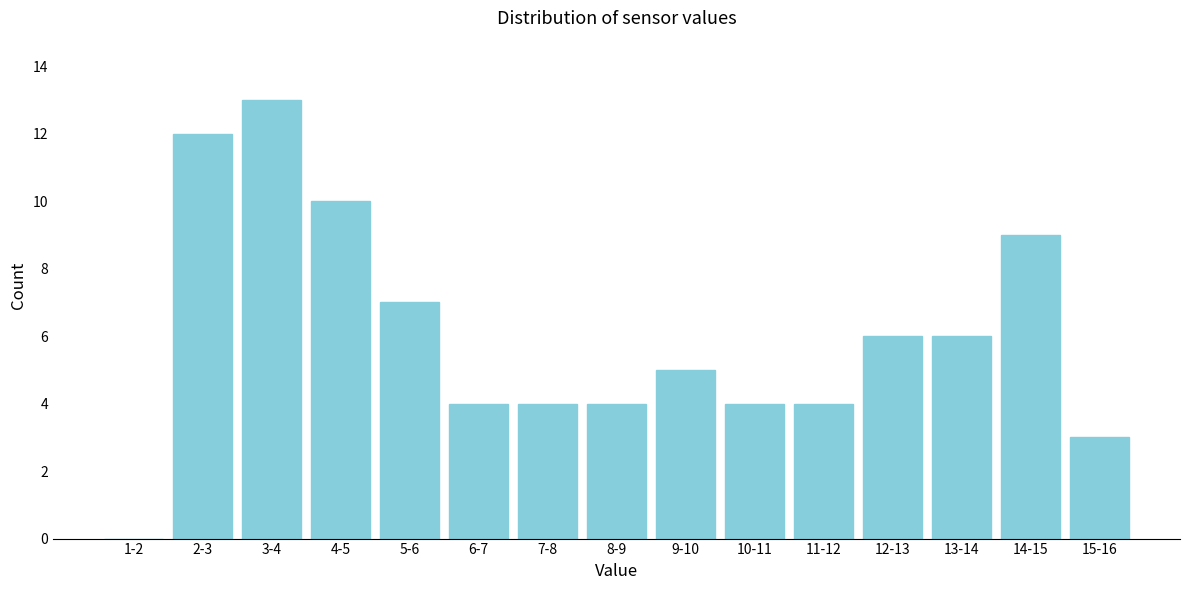

Reading right to left, transcribe all the data shown in this chart.

15-16=3	14-15=9	13-14=6	12-13=6	11-12=4	10-11=4	9-10=5	8-9=4	7-8=4	6-7=4	5-6=7	4-5=10	3-4=13	2-3=12	1-2=0